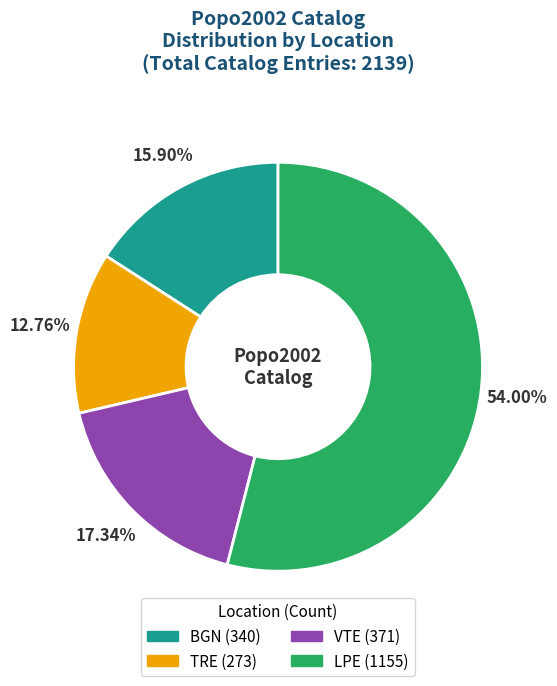

Combined, do VTE and TRE account for over 50%?

No